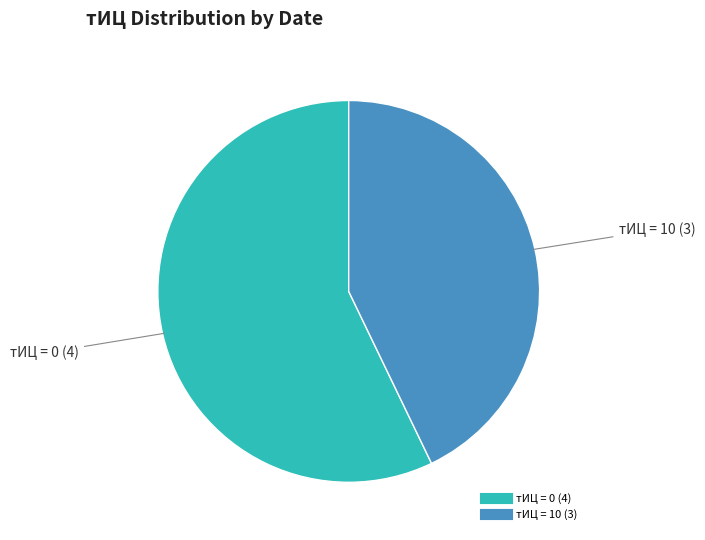

Is there a majority slice in this chart?

Yes